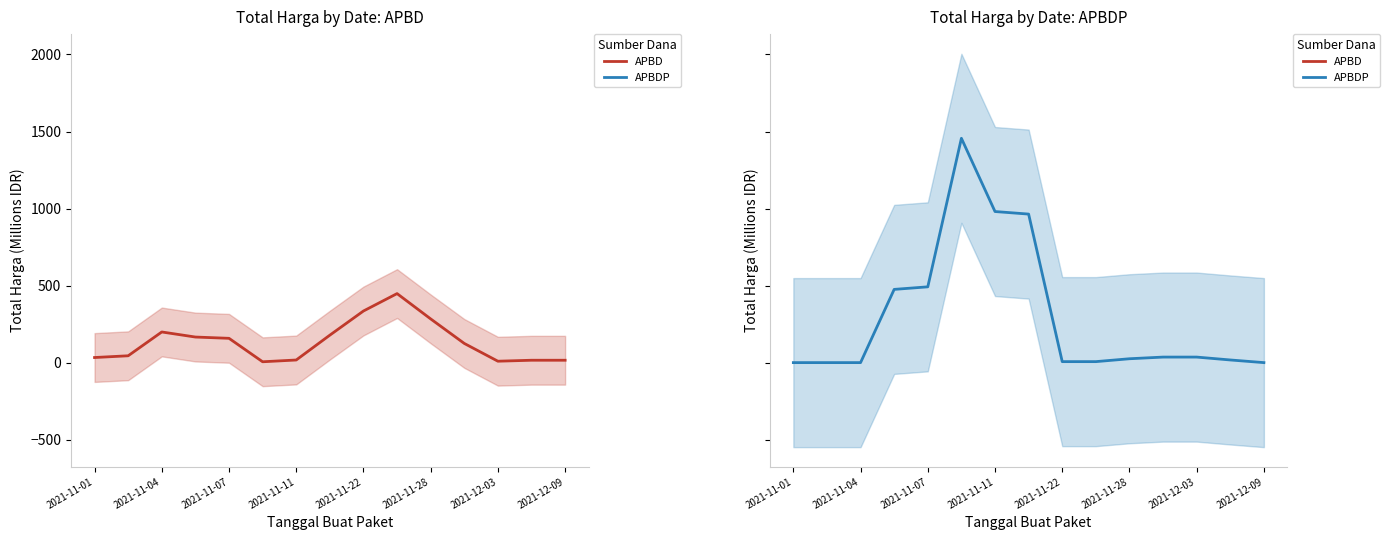

What position from the left is 2021-11-11?

4